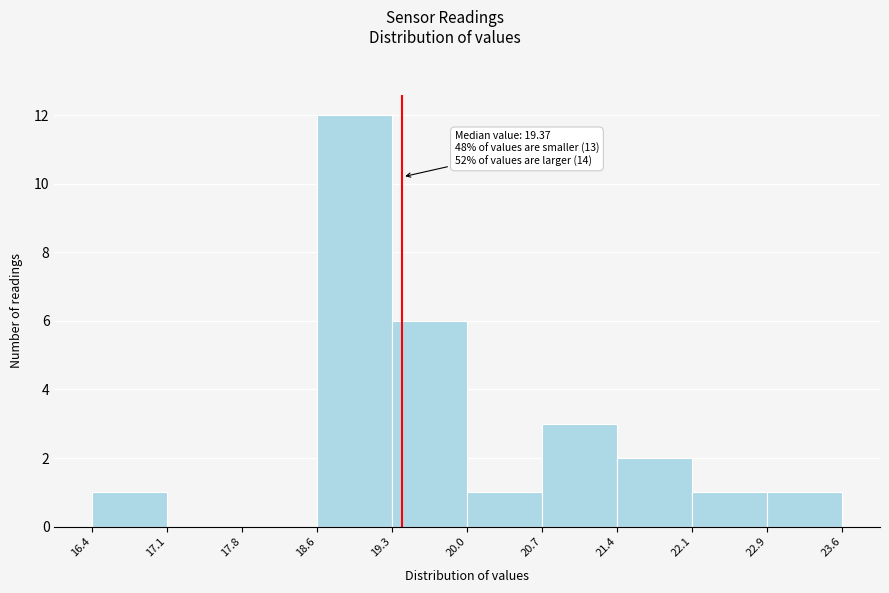

Over which range of the x-axis is the bar tallest?

18.6 to 19.3